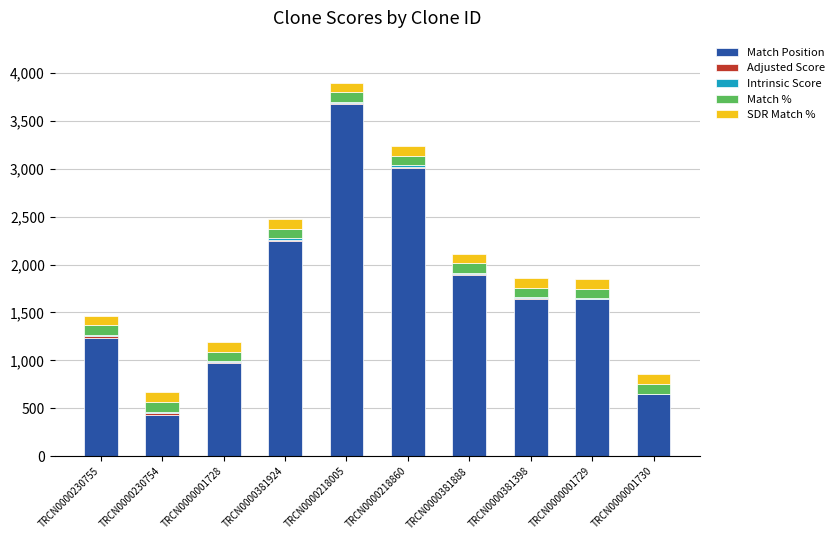

At which category is the sum across all series the highest?

TRCN0000218005